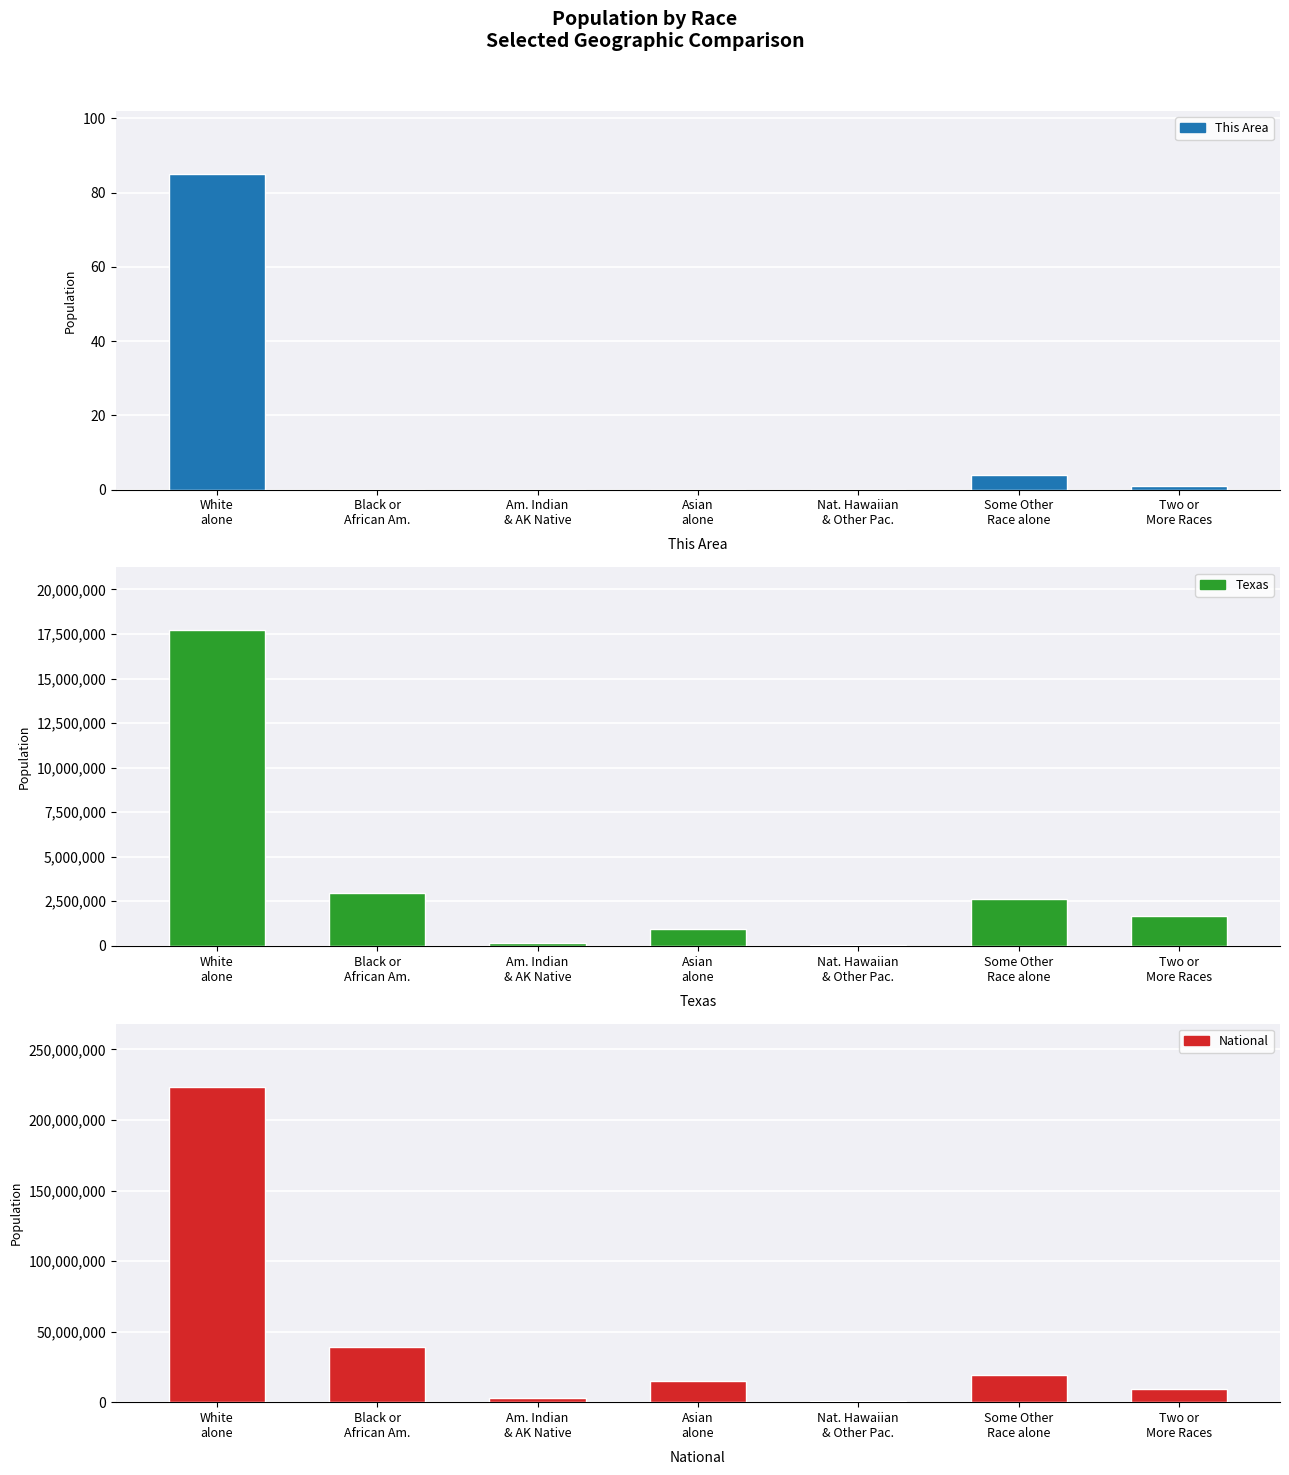

Between Black or
African Am. and Some Other
Race alone, which series saw the biggest shift?

National